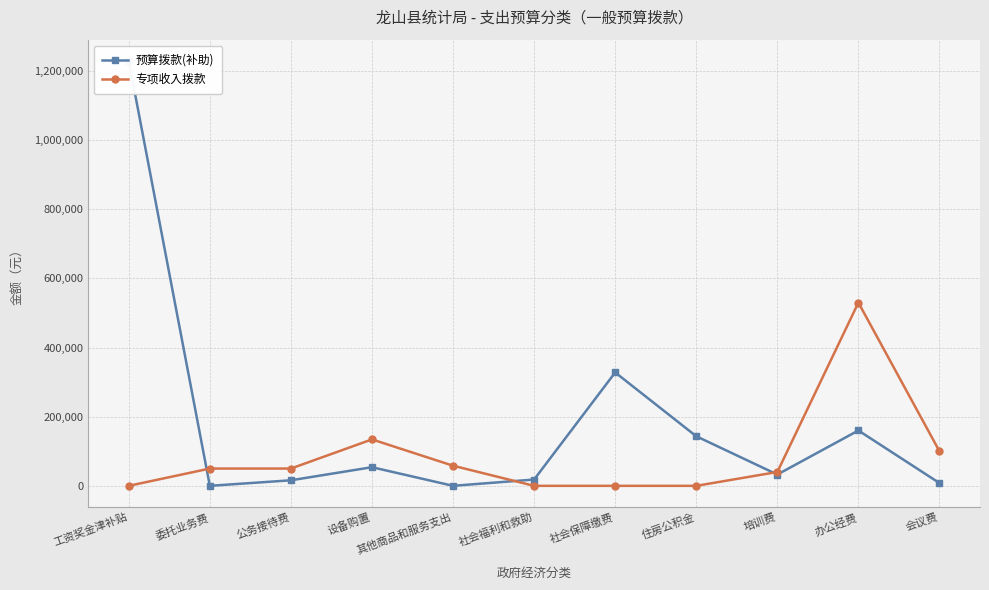

The 专项收入拨款 series shows 83517 at 其他商品和服务支出. True or false?

False